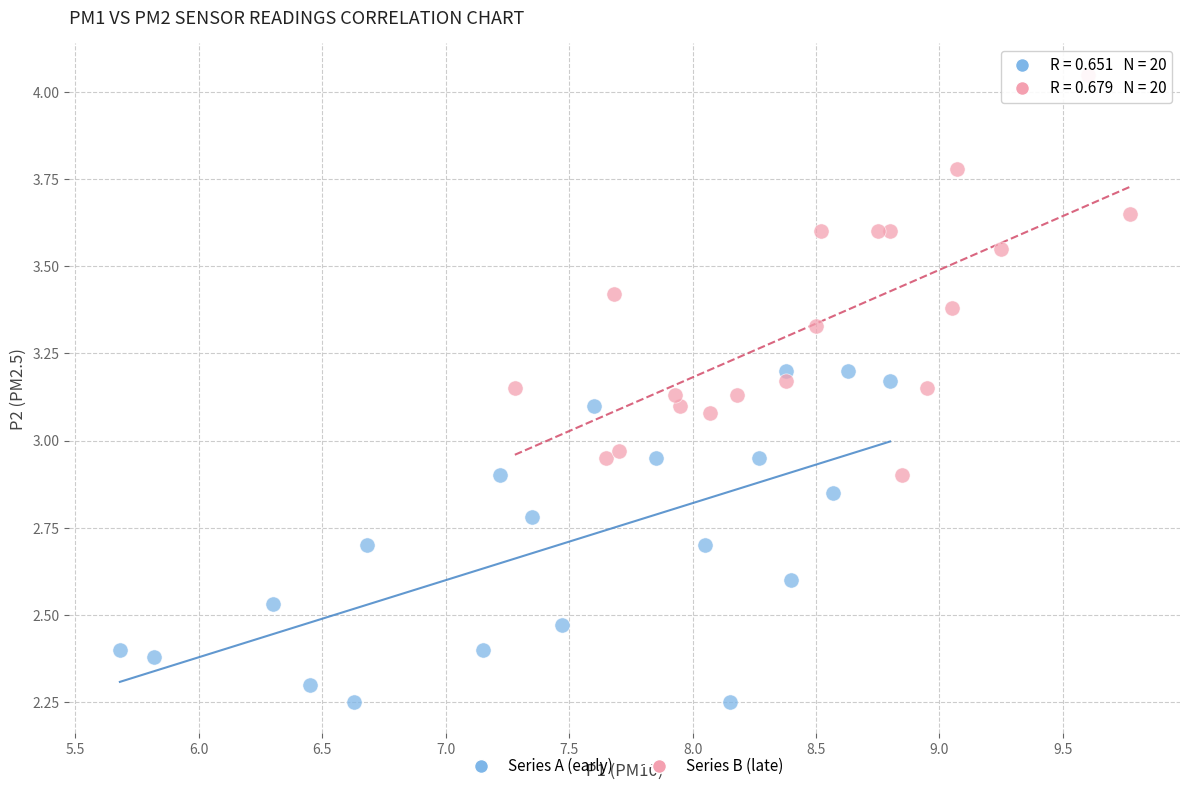

Which series has the largest Y range (max minus min)?

Series B (late)